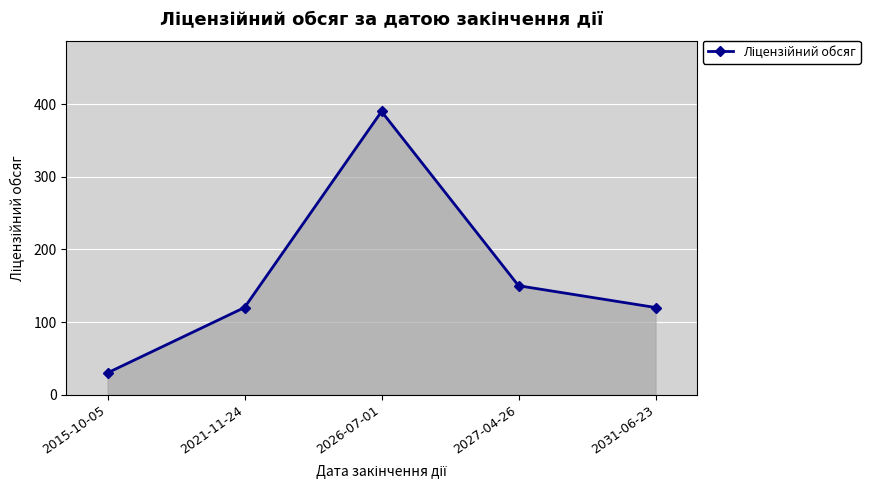

Is it true that the value at 2027-04-26 is 150?

True